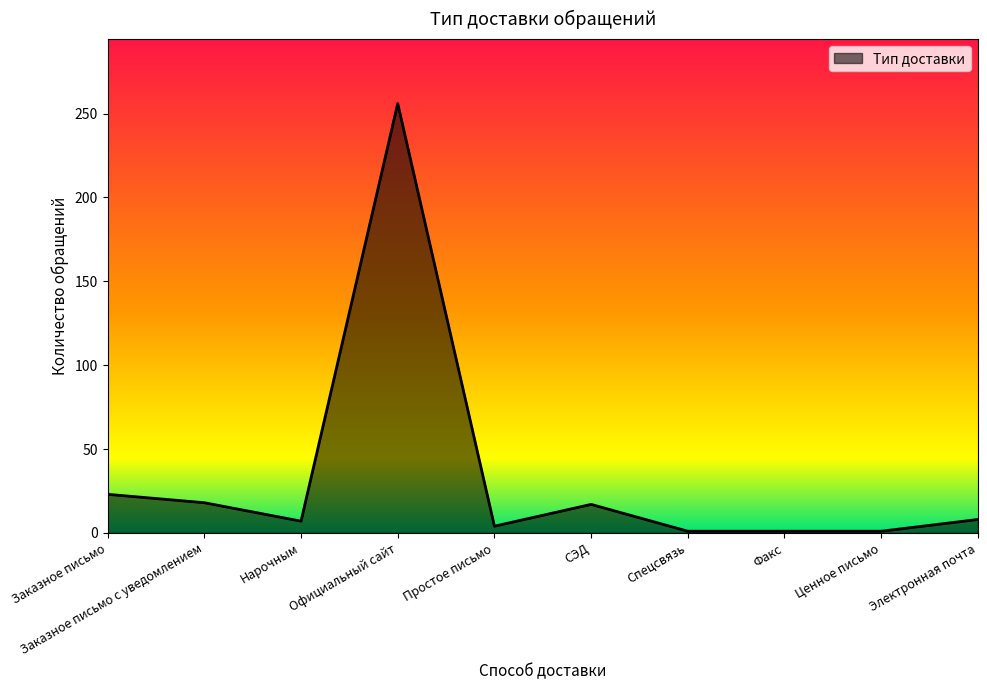

How many lines are shown in the chart?

1